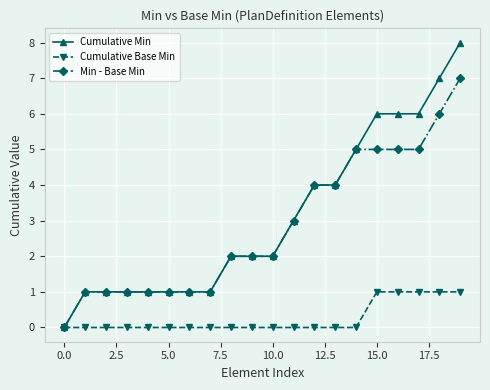

Reading left to right, what are all the values shown in this chart?

Cumulative Min: 0	1	1	1	1	1	1	1	2	2	2	3	4	4	5	6	6	6	7	8
Cumulative Base Min: 0	0	0	0	0	0	0	0	0	0	0	0	0	0	0	1	1	1	1	1
Min - Base Min: 0	1	1	1	1	1	1	1	2	2	2	3	4	4	5	5	5	5	6	7